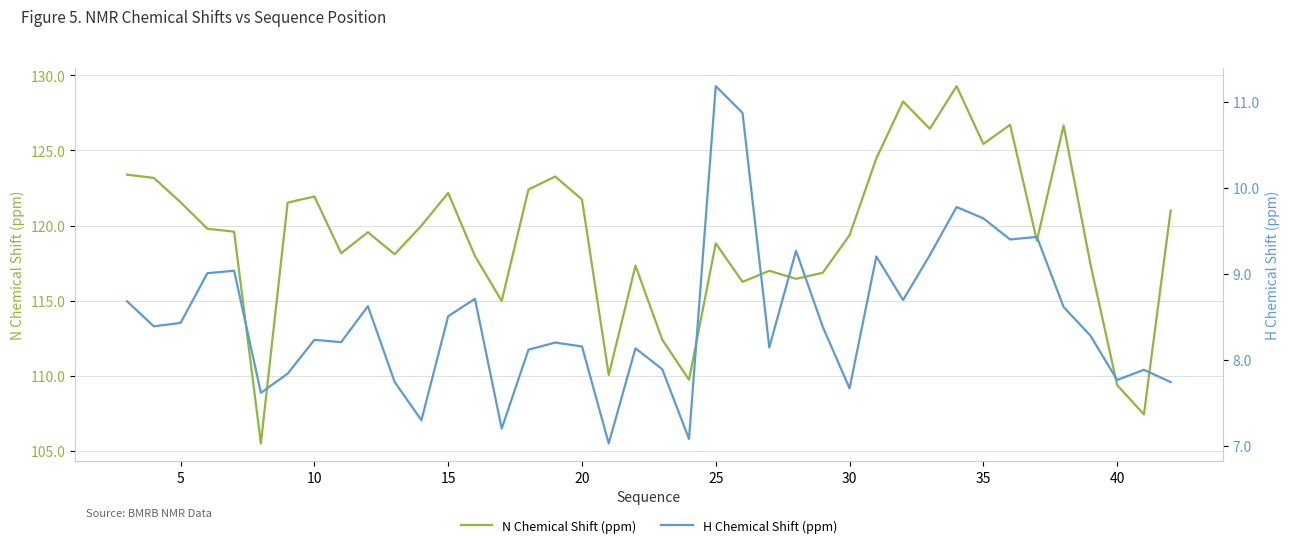

True or false: H Chemical Shift (ppm) and N Chemical Shift (ppm) intersect in this chart.

False